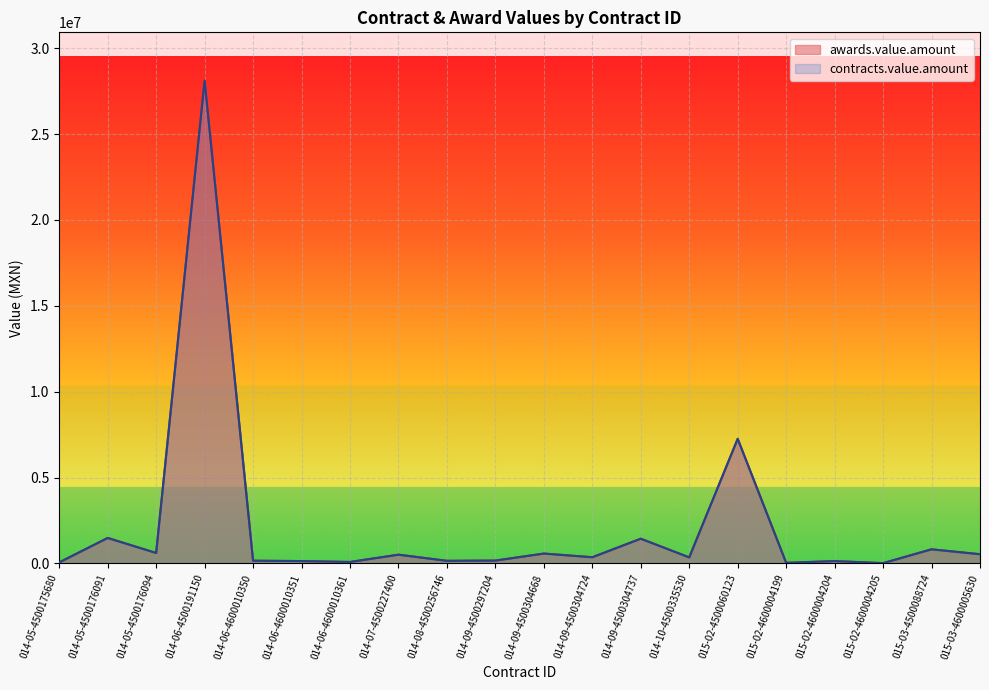

What is the sum of all contracts.value.amount values?

43003531.4